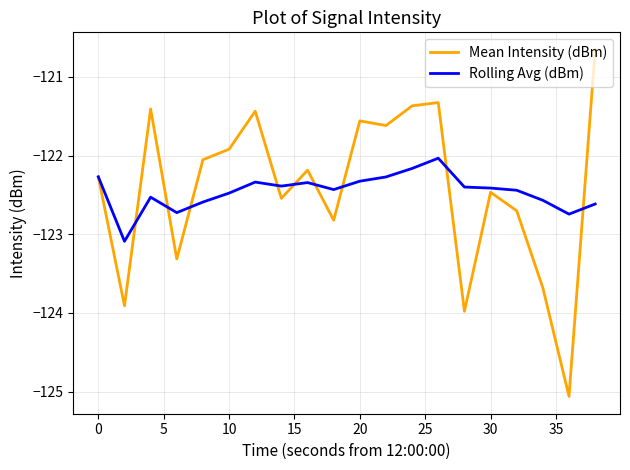

What is the minimum value for Mean Intensity (dBm)?

-125.1